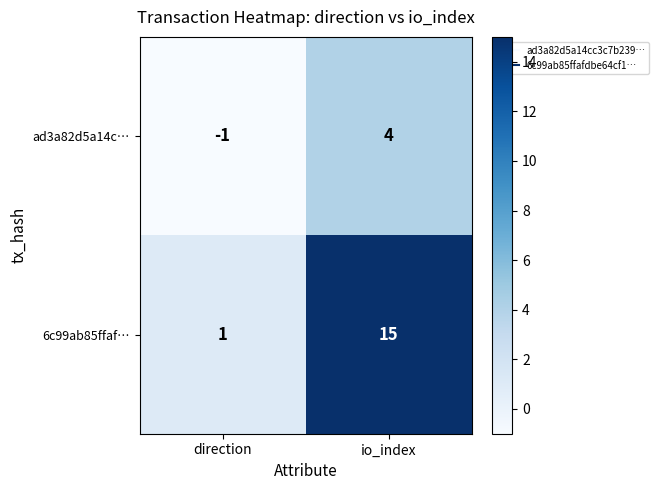

Which series changed the most between direction and io_index?

6c99ab85ffaf…